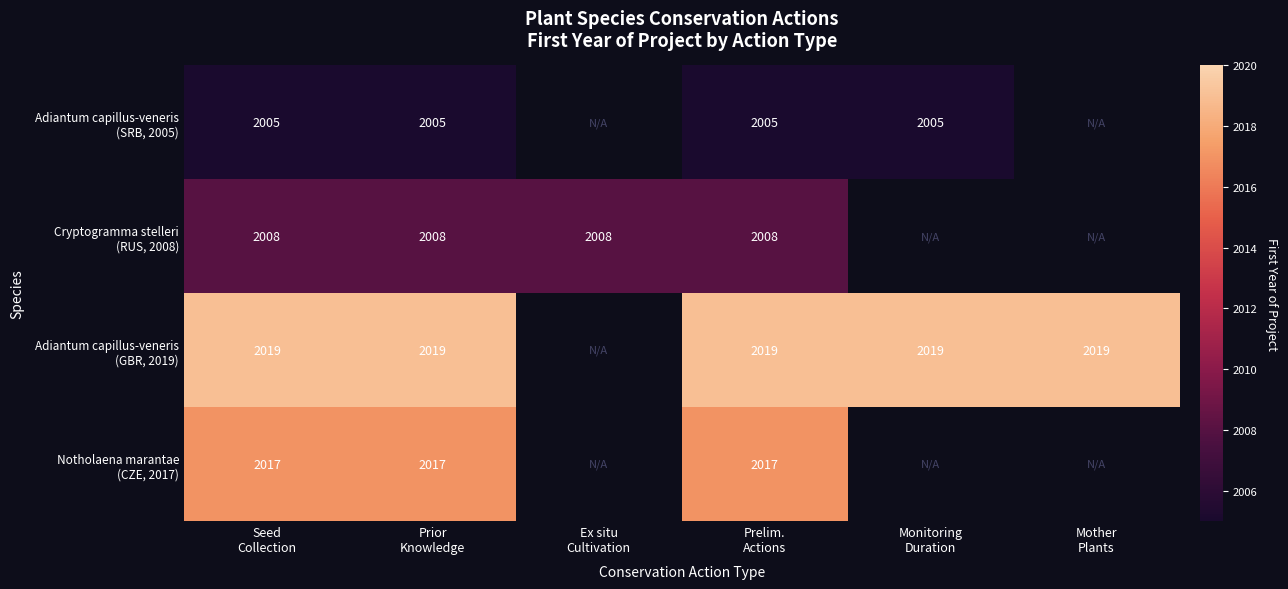

Rank the series at Seed Collection from highest to lowest value.

Adiantum capillus-veneris (GBR, 2019), Notholaena marantae (CZE, 2017), Cryptogramma stelleri (RUS, 2008), Adiantum capillus-veneris (SRB, 2005)